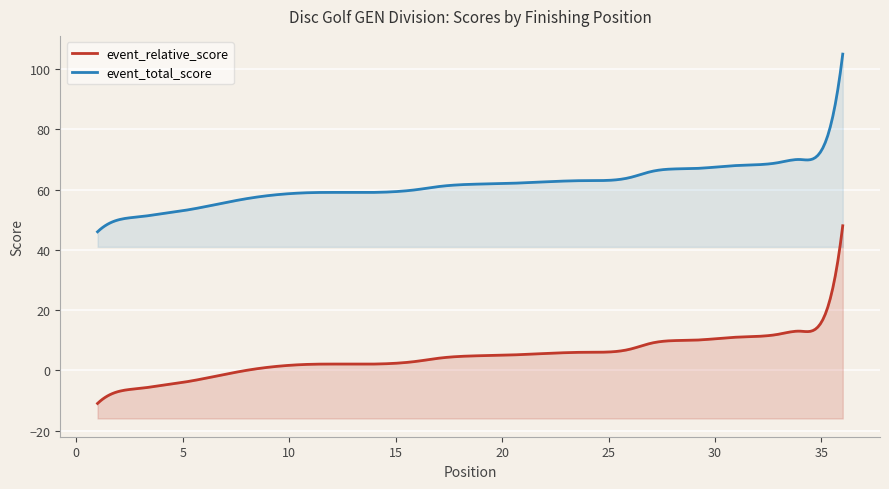

Does the chart display data point markers on the line(s)?

No